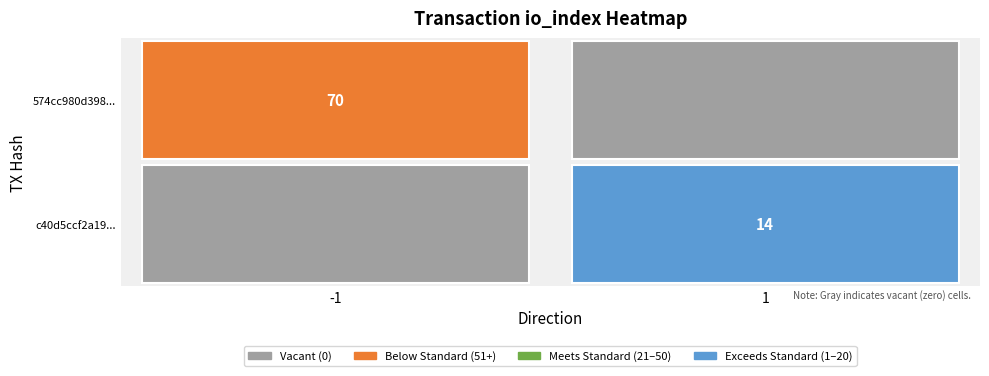

Rank the series by their maximum value, from highest to lowest.

574cc980d398e50a88cc0db0498b94d2319c261, c40d5ccf2a194ce2a6b79de48773dd8f3fdf7c1